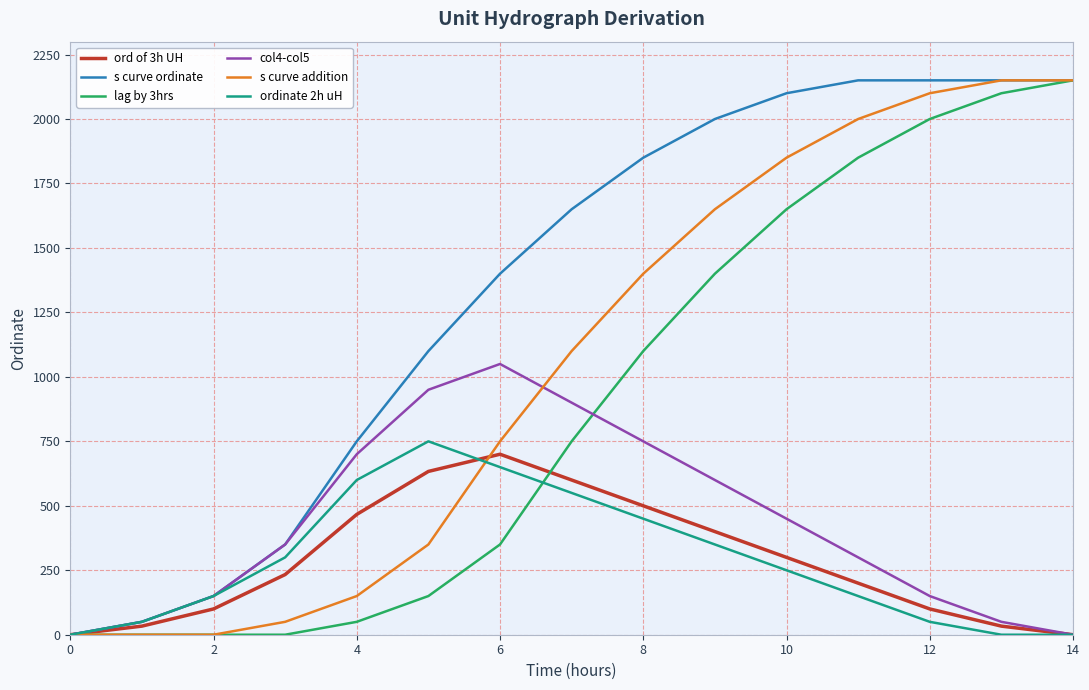

Which series has the largest total across all categories?

s curve ordinate